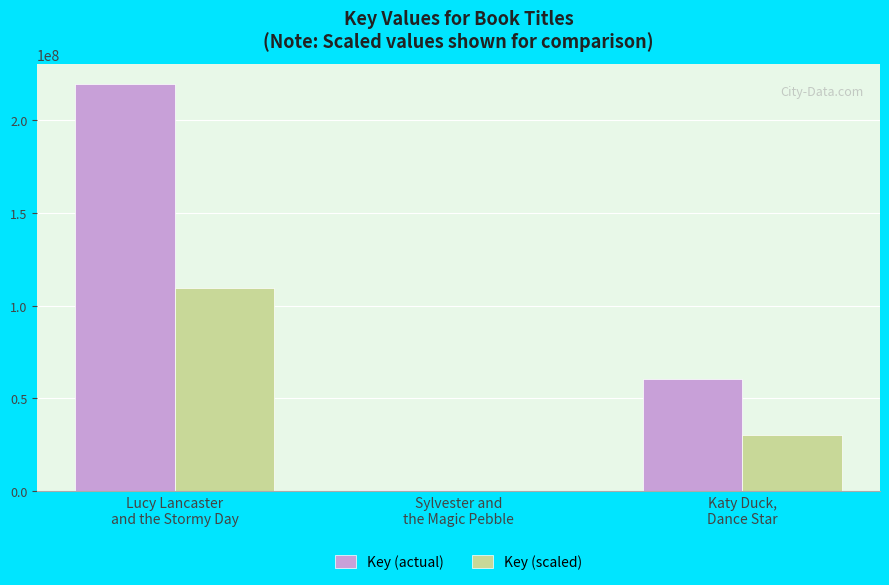

What is the sum of the Key (scaled) values at Sylvester and
the Magic Pebble and Katy Duck,
Dance Star?

30330739.5